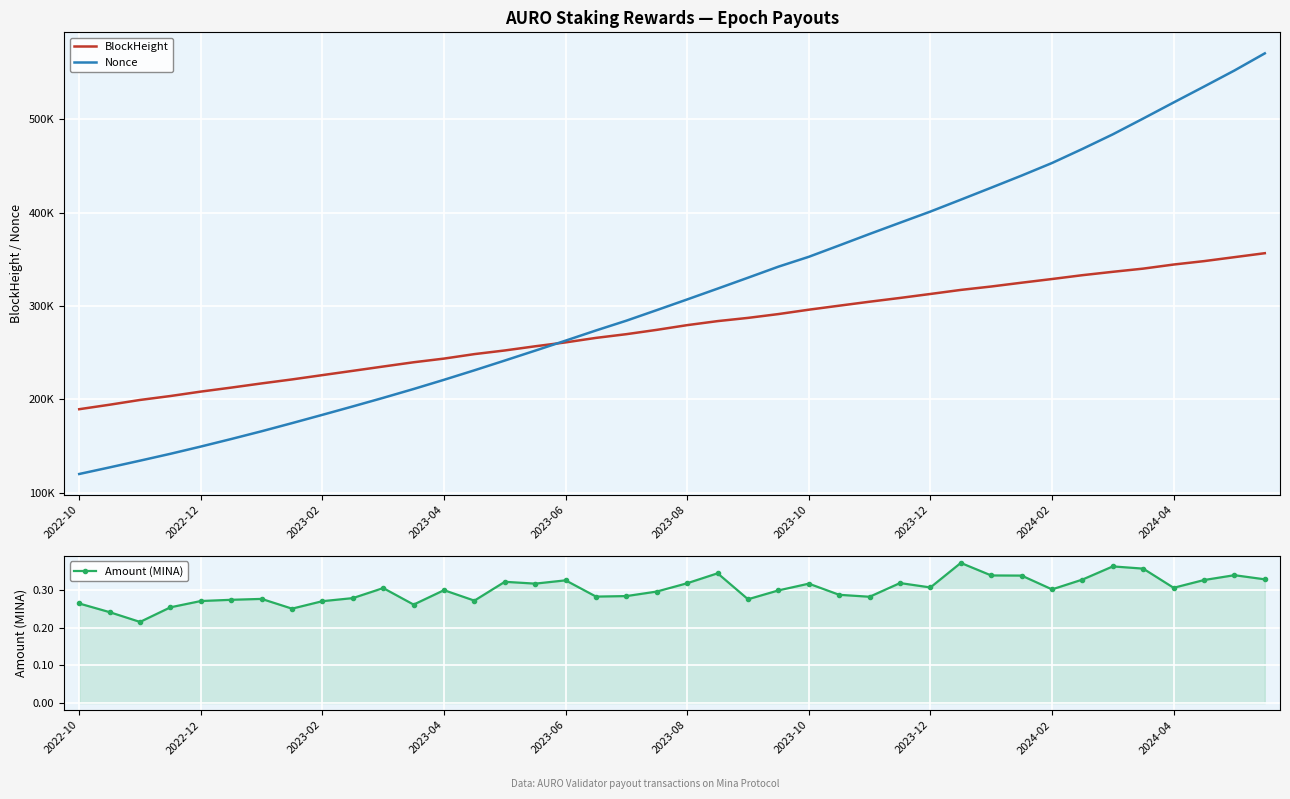

True or false: Amount (MINA) has more than 0 points higher than both neighbors.

True